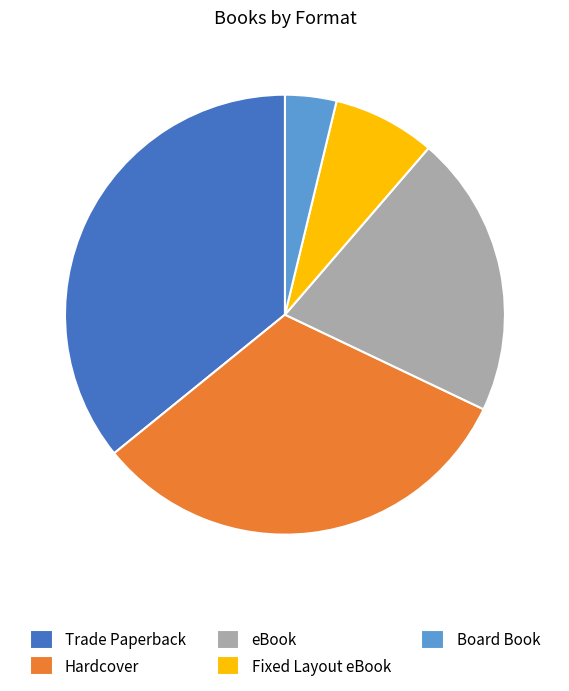

Between Hardcover and Trade Paperback, which is larger?

Trade Paperback